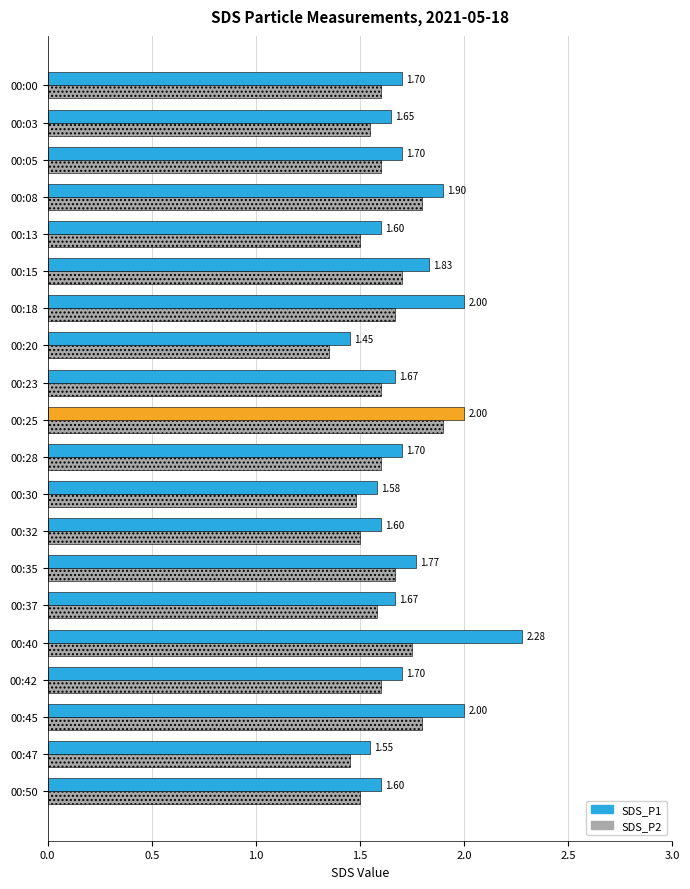

What is the difference between the maximum and minimum values in the SDS_P1 series?

0.8